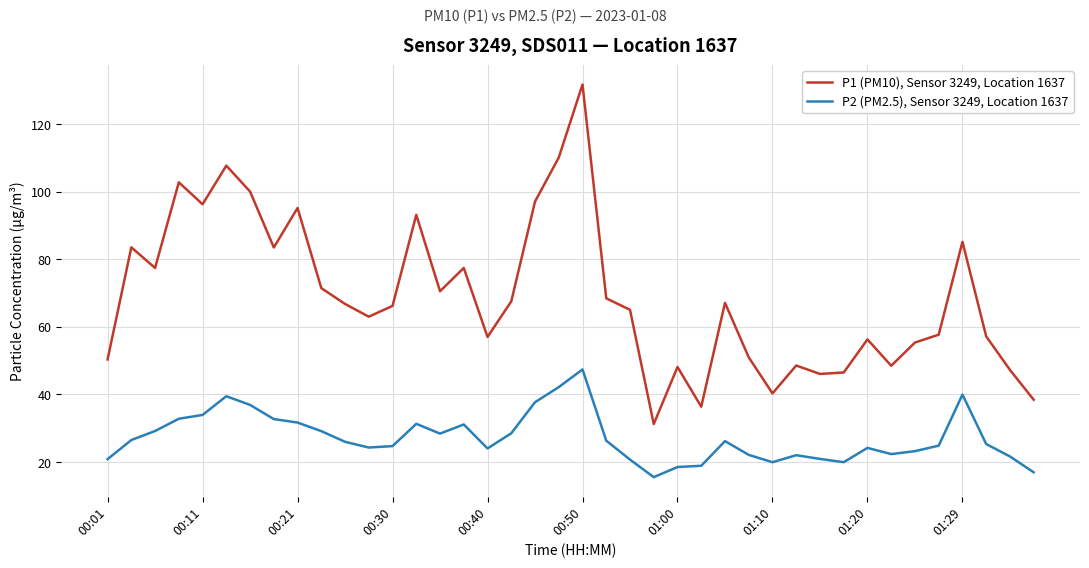

What is the difference between the maximum and minimum values in the P2 (PM2.5), Sensor 3249, Location 1637 series?

31.9